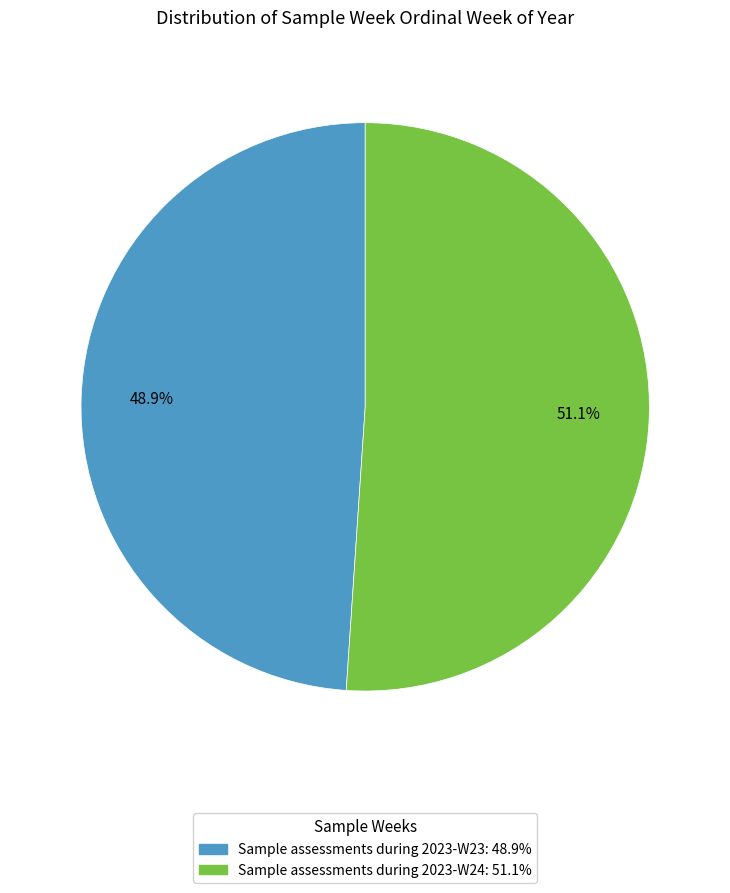

Between Sample assessments during 2023-W23 and Sample assessments during 2023-W24, which is larger?

Sample assessments during 2023-W24